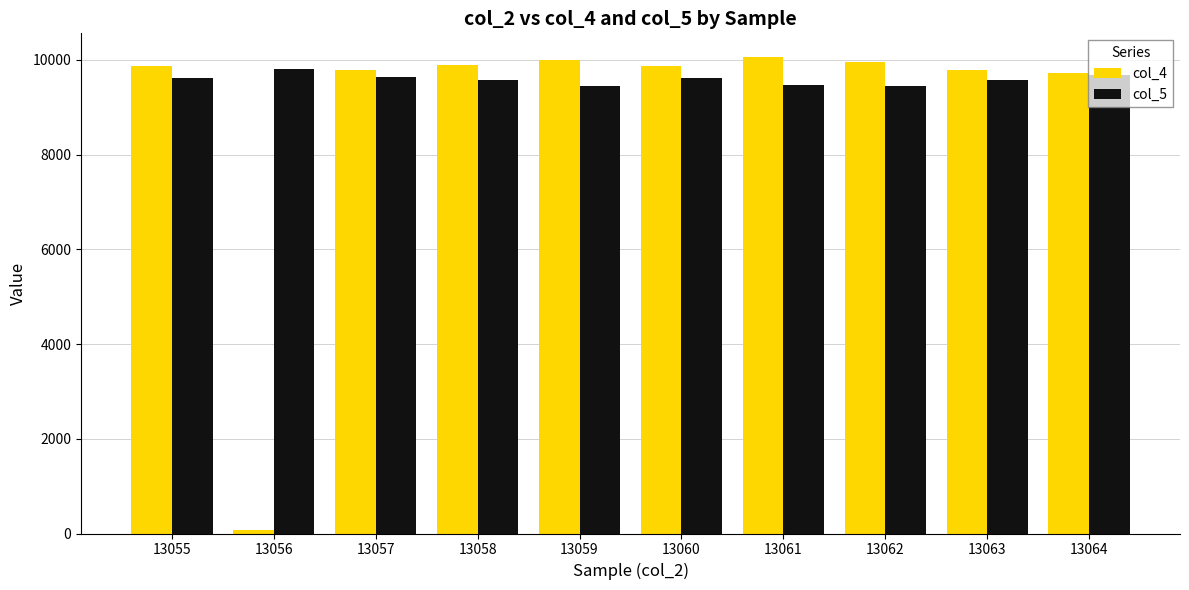

List the series in order of their overall mean, highest first.

col_5, col_4